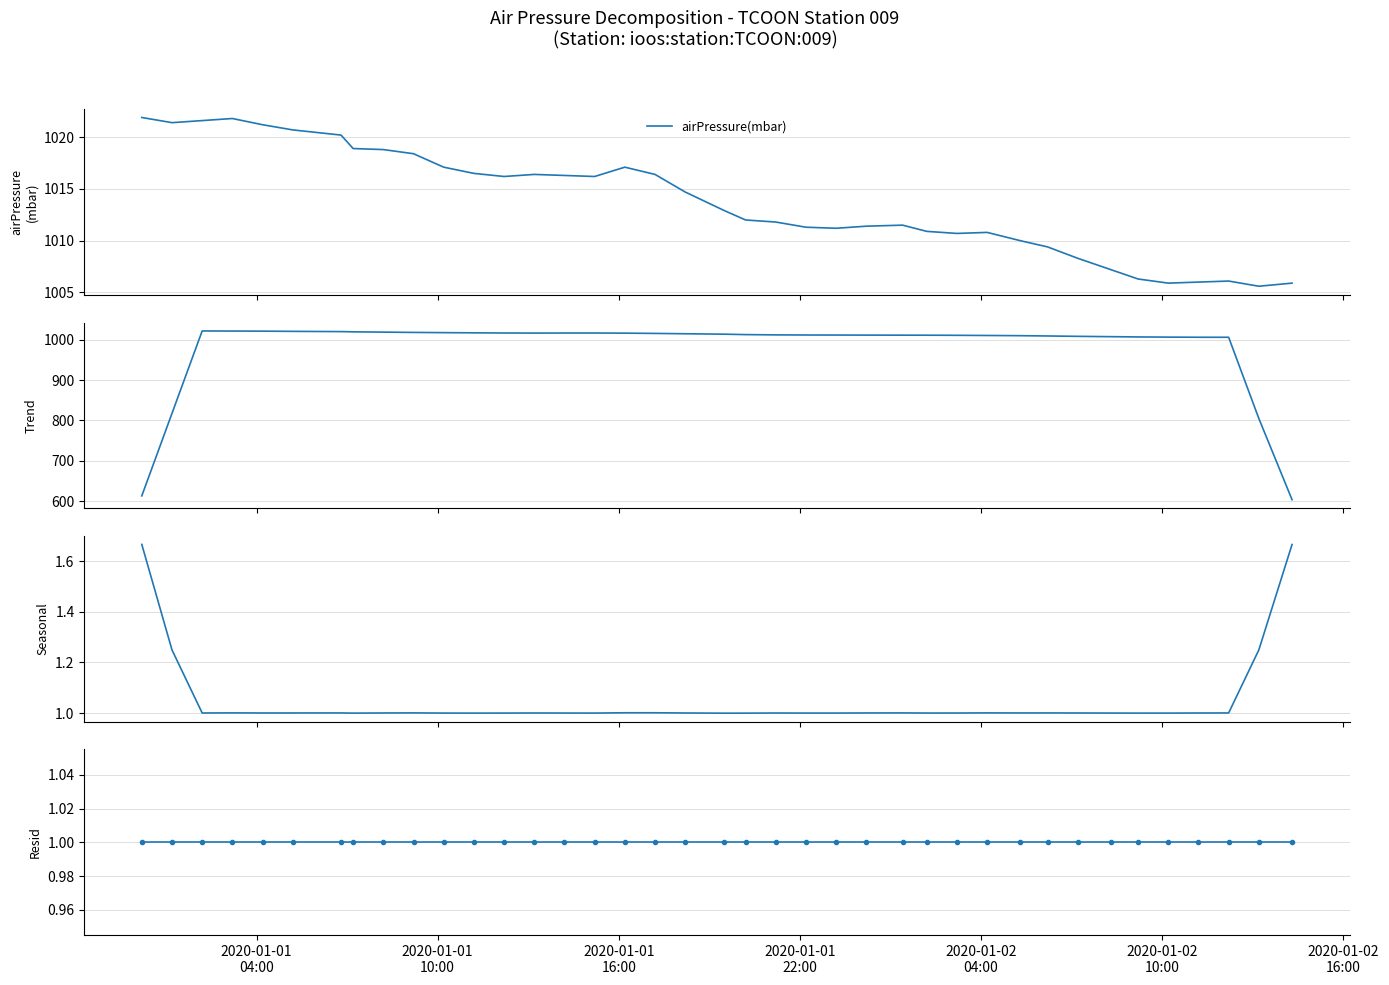

How many lines are shown in the chart?

4